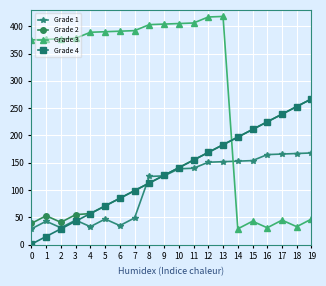

What is the value of the Grade 1 point at the 2nd from the left?

43